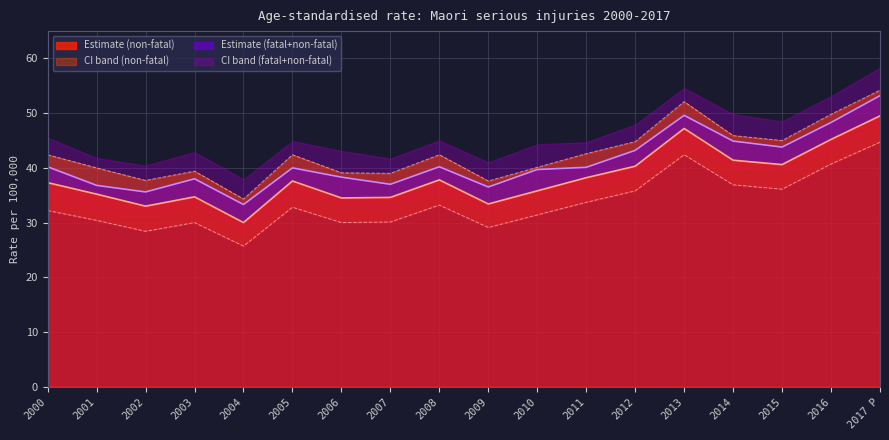

What is the average value of the Rate line (non-fatal) series?

38.1